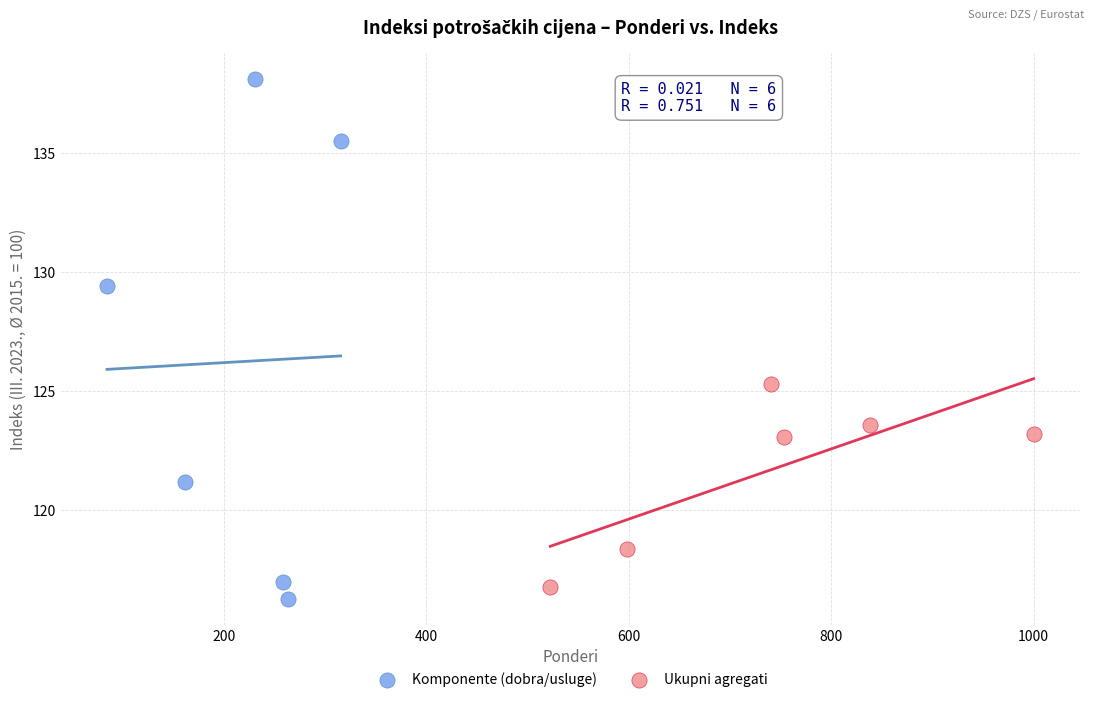

Which series reaches the maximum Y coordinate?

Komponente (dobra/usluge)